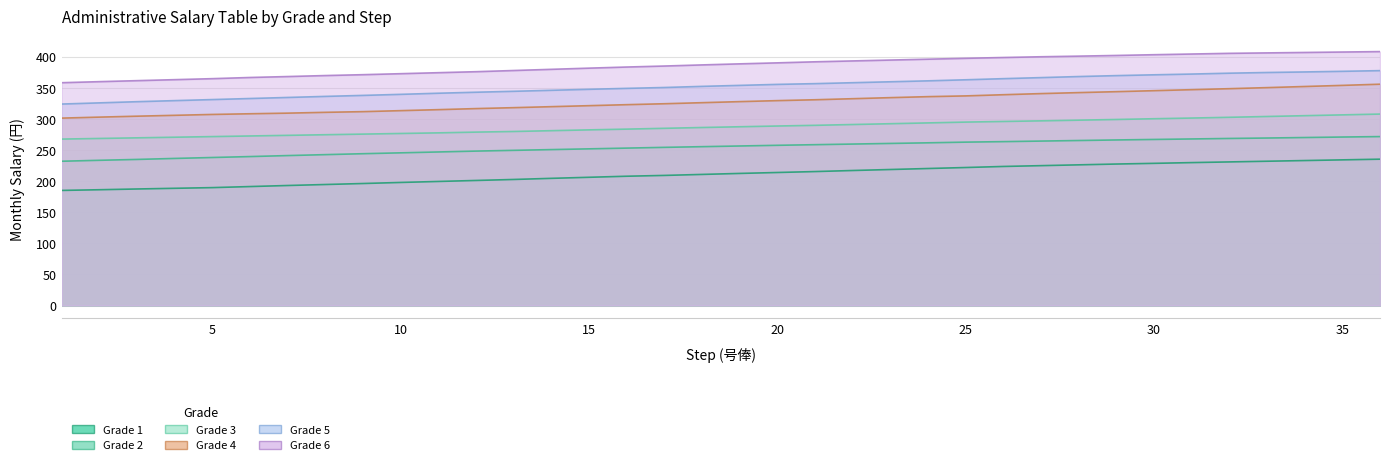

Which category has the highest value in the Grade 6 series?

36